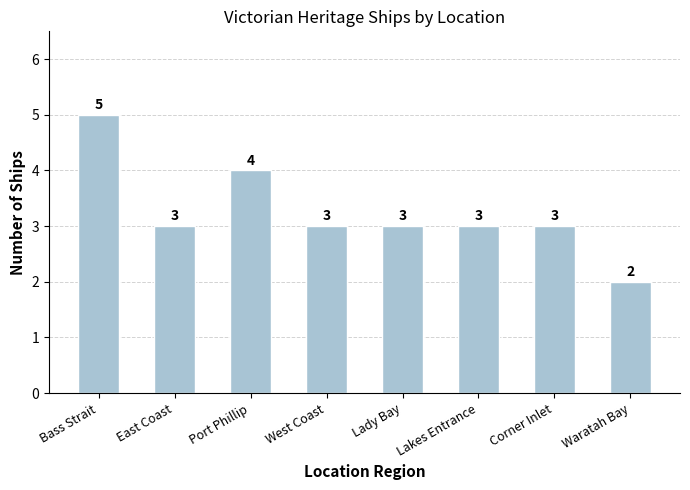

What is the sum of the values at East Coast and Lakes Entrance?

6